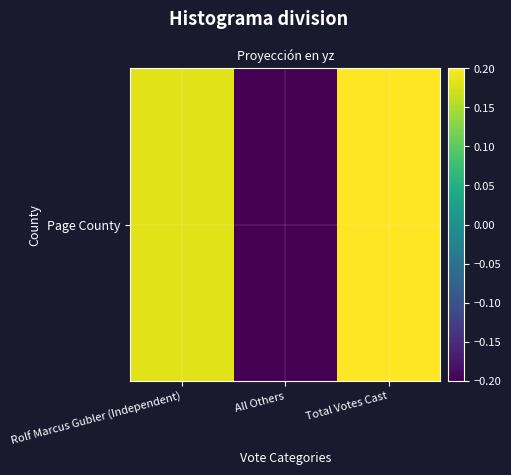

At which label is the value closest to 0?

Rolf Marcus Gubler (Independent)